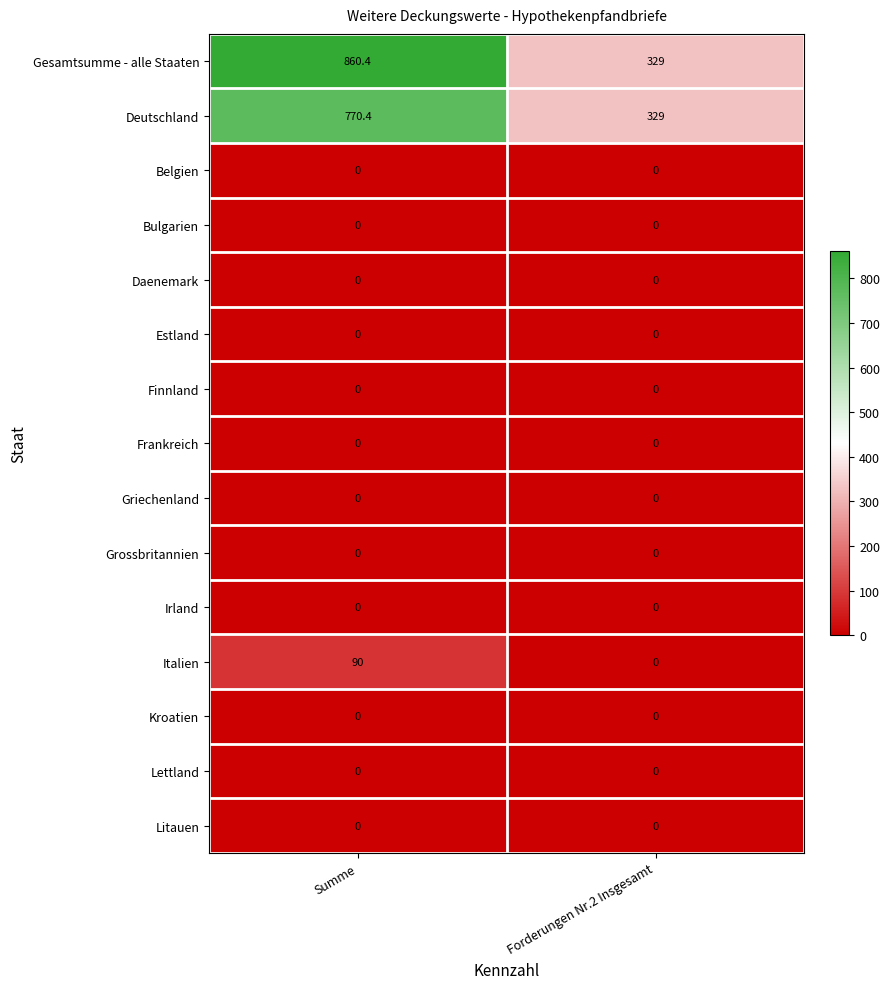

The Grossbritannien series shows 0.0 at Forderungen Nr.2 Insgesamt. True or false?

True